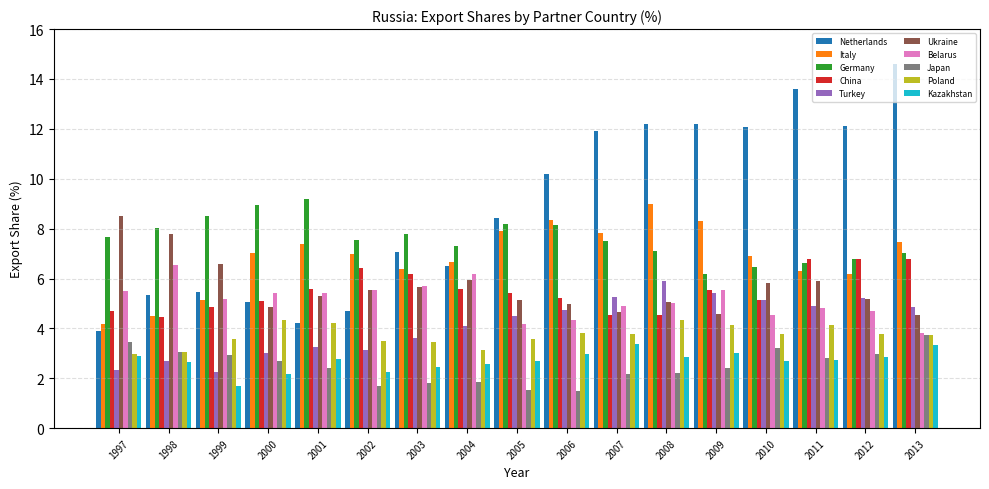

Which series changed the most between 2003 and 2006?

Netherlands